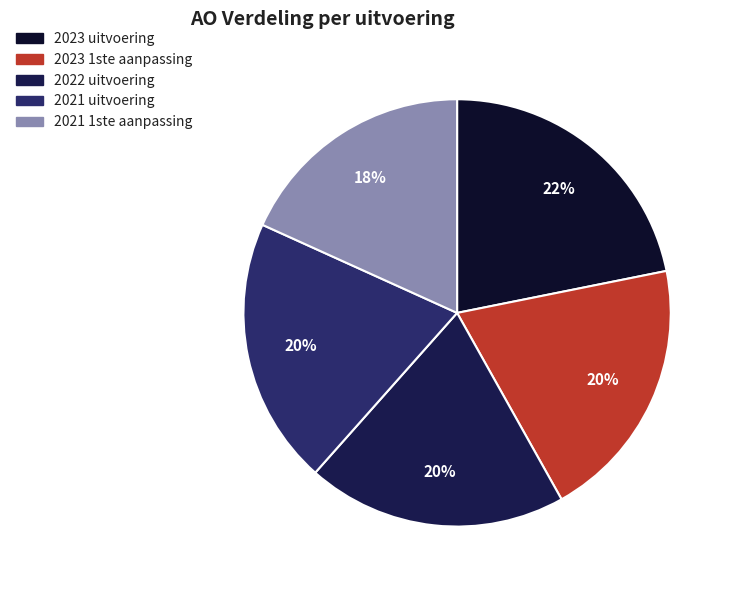

To the nearest percent, what is the combined percentage of 2021 1ste aanpassing and 2022 uitvoering?

38%